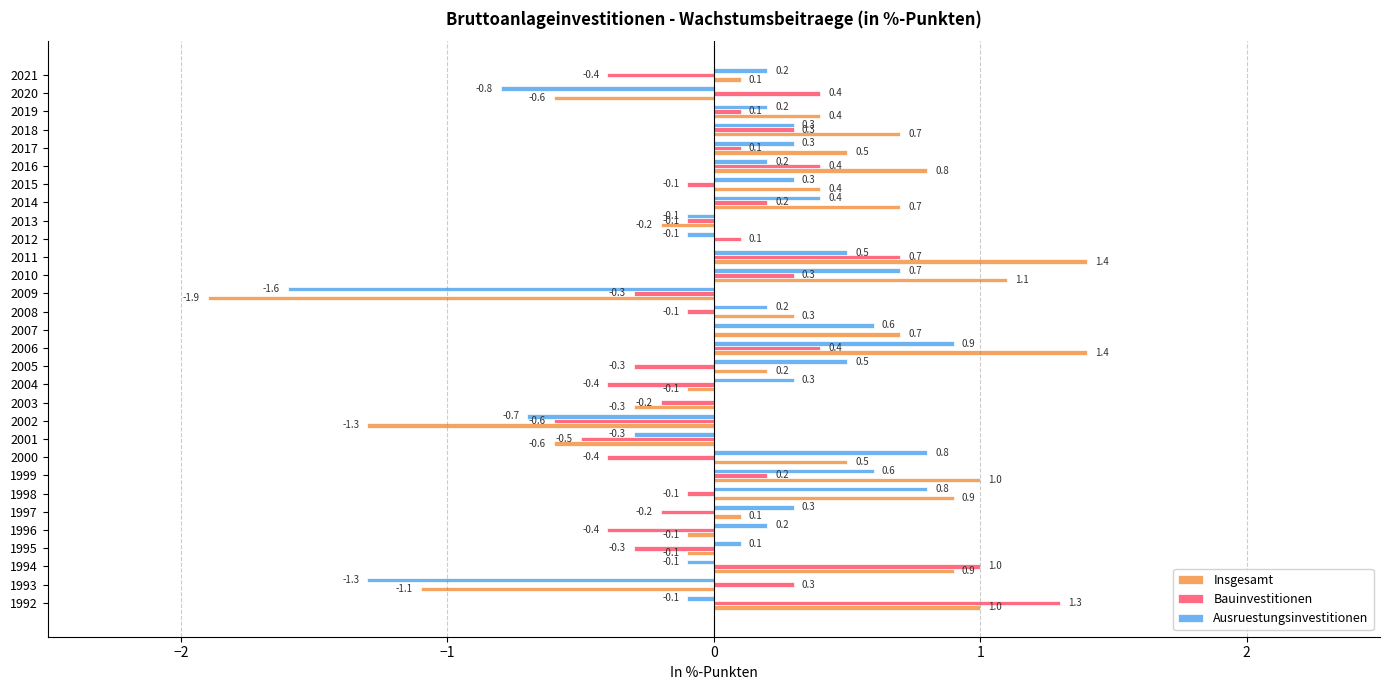

Which category has the highest value in the Bauinvestitionen series?

1992